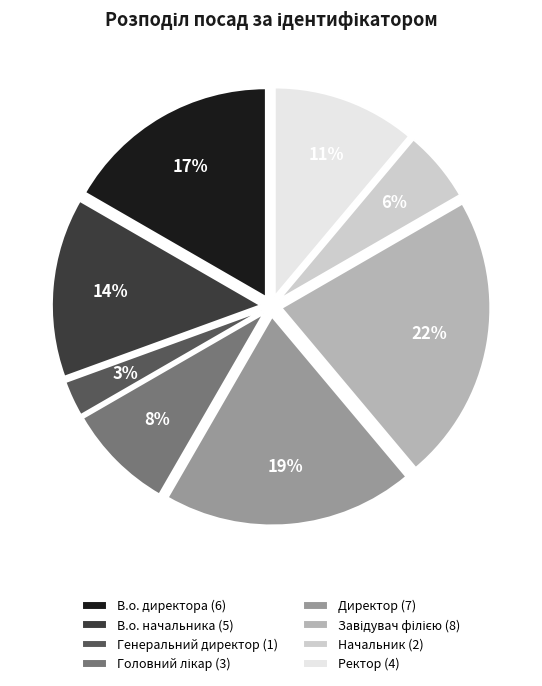

Is В.о. директора (6) the majority of the pie?

No